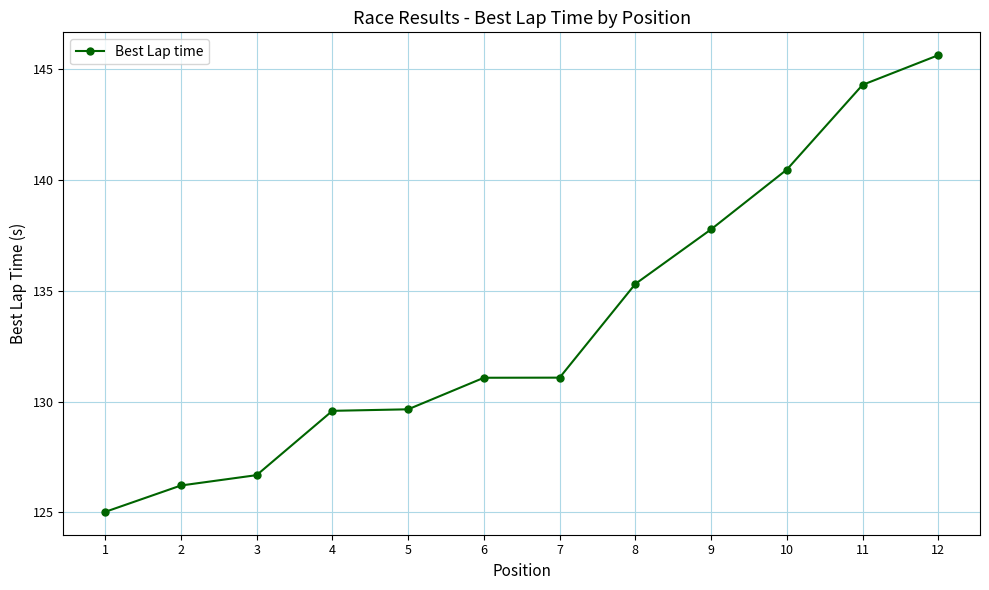

Reading right to left, transcribe all the data shown in this chart.

12=145.6	11=144.3	10=140.5	9=137.8	8=135.3	7=131.1	6=131.1	5=129.6	4=129.6	3=126.7	2=126.2	1=125.0